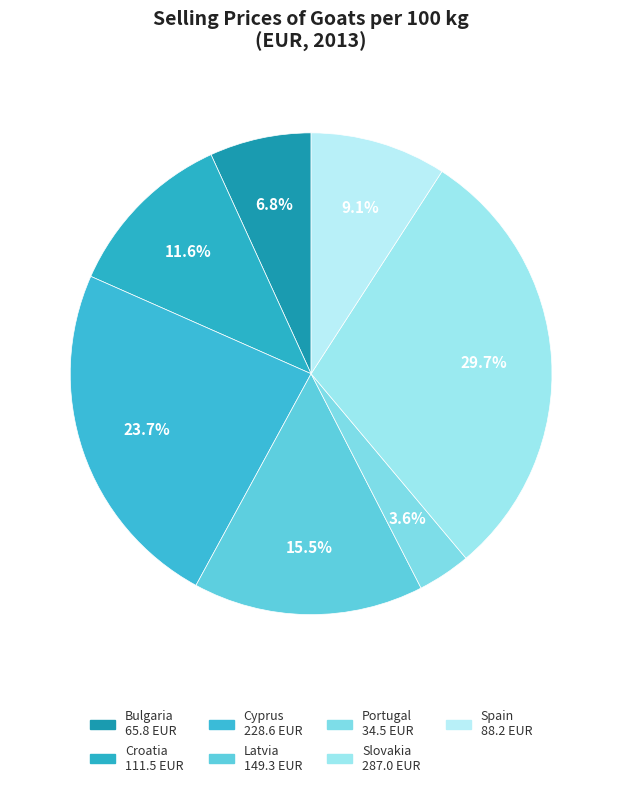

Rank the categories by value from highest to lowest.

Slovakia, Cyprus, Latvia, Croatia, Spain, Bulgaria, Portugal